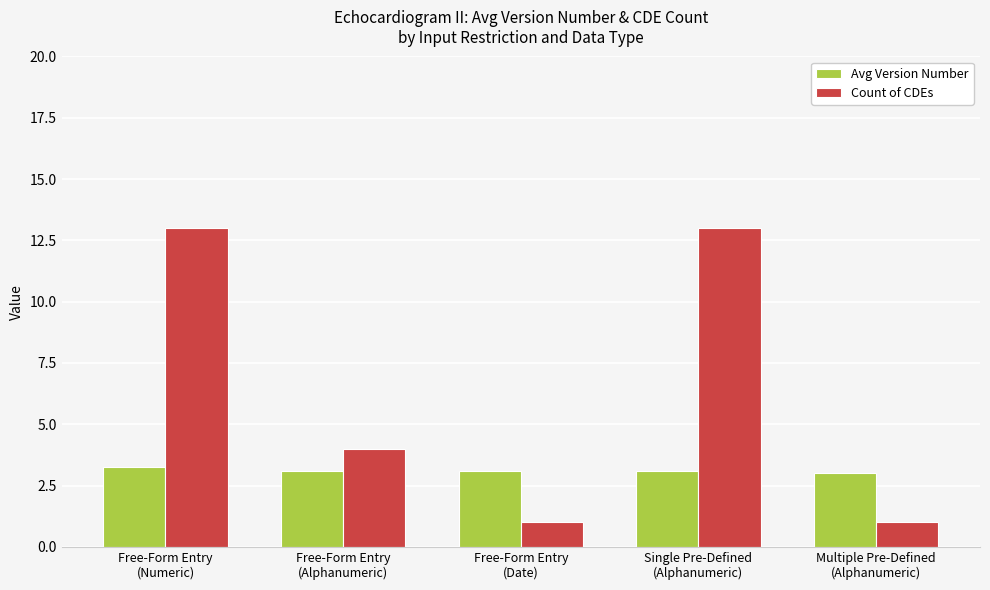

Count the Count of CDEs values in the range 1 to 13.

5